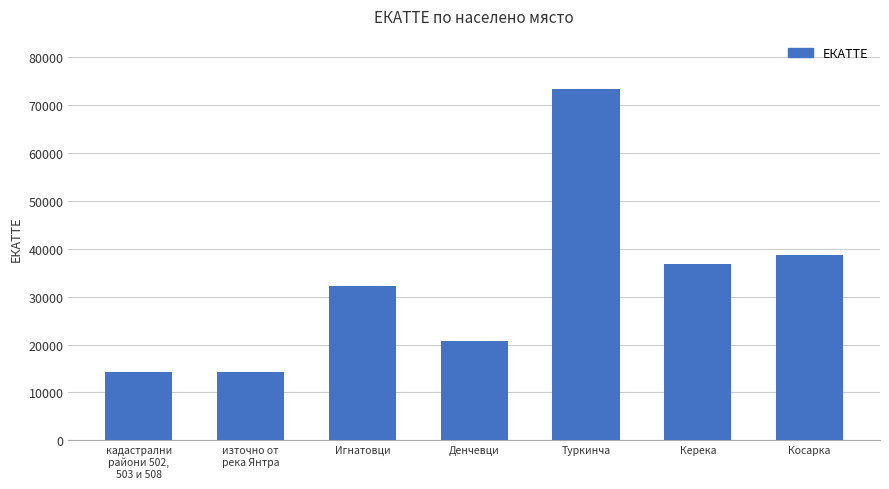

True or false: the data shows 50444 at Туркинча.

False